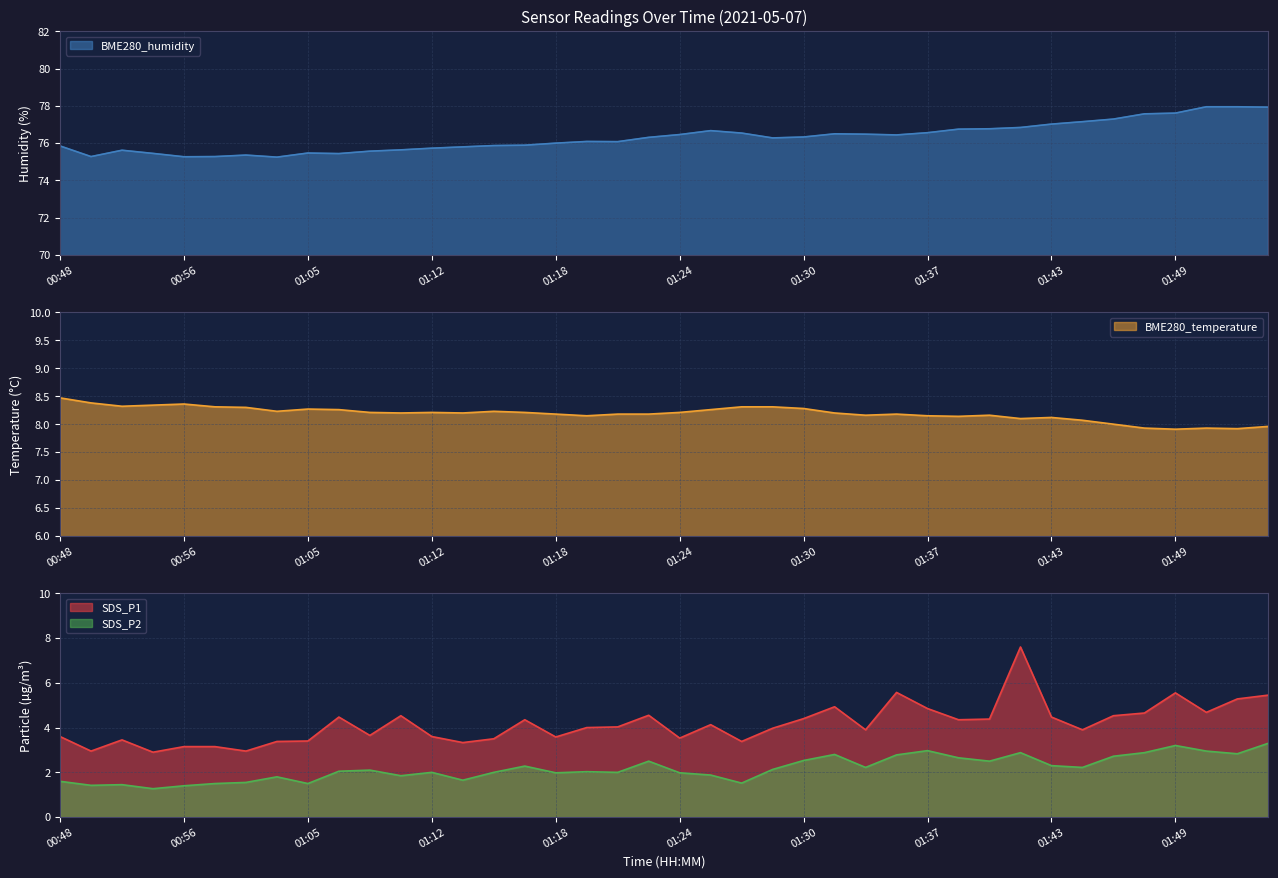

True or false: SDS_P2 has more than 1 interior local peaks.

True